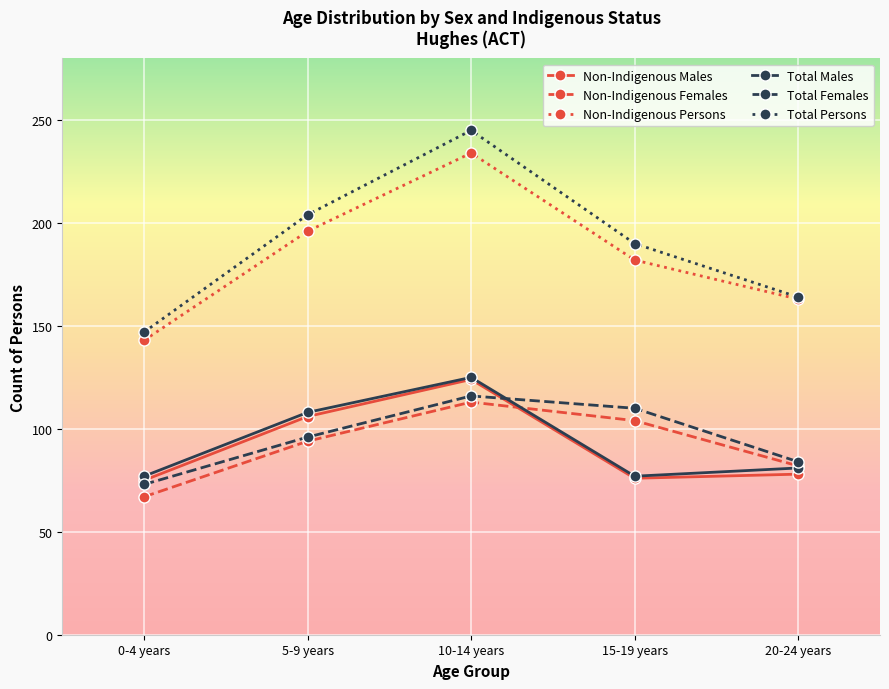

Which series has the widest spread of values?

Total Persons